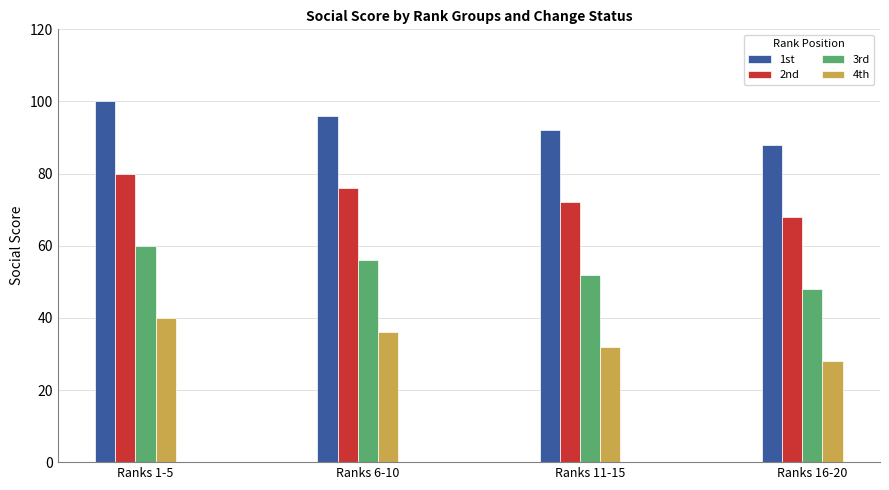

What is the spread (max minus min) of values at Ranks 16-20?

60